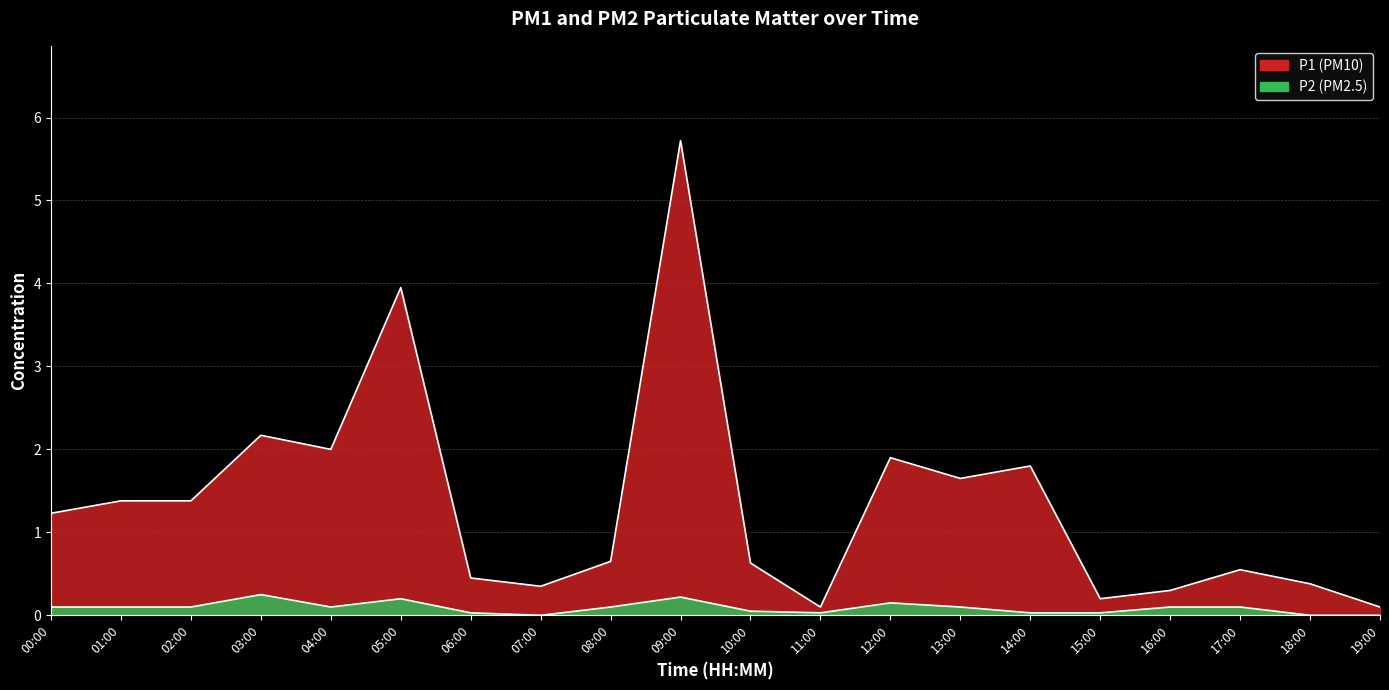

What is the difference between the second highest and second lowest values in the P2 series?

0.2